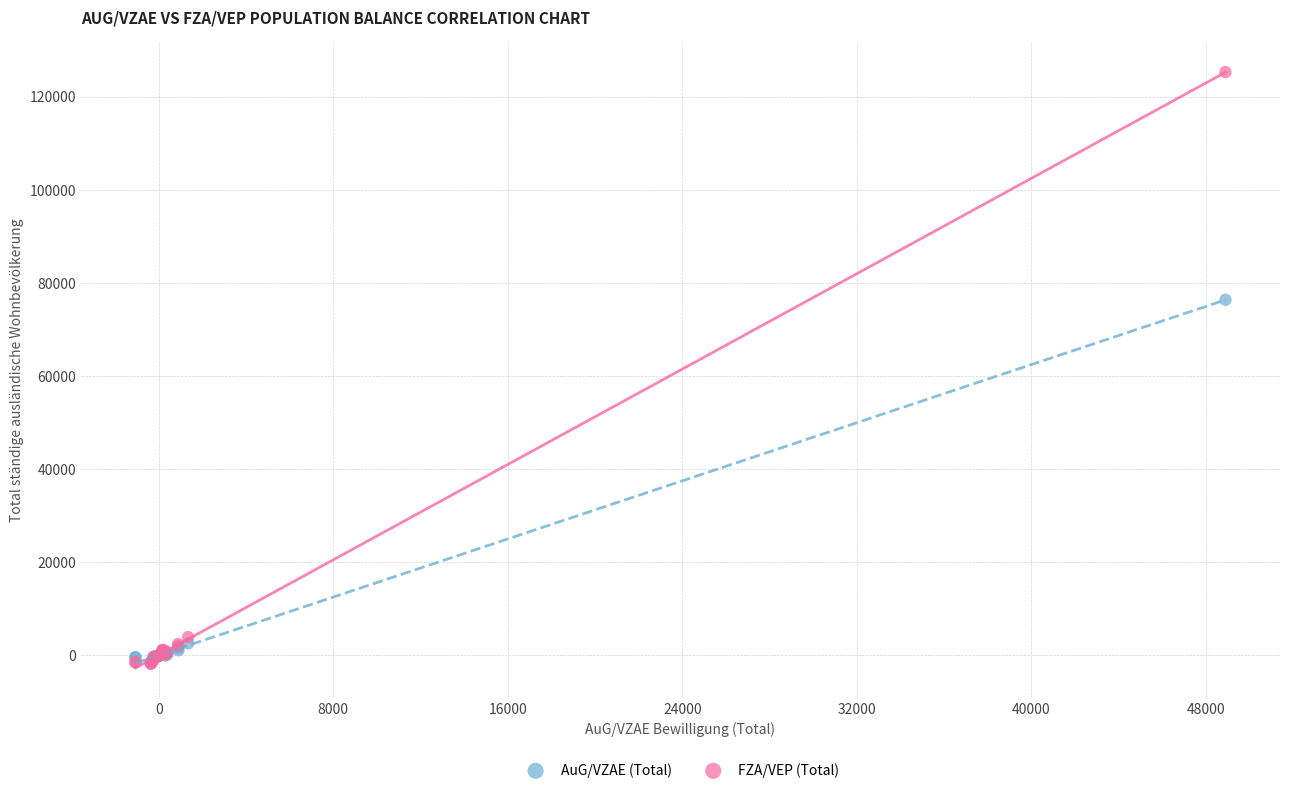

Across all series, what Y value is closest to 61769?

76404